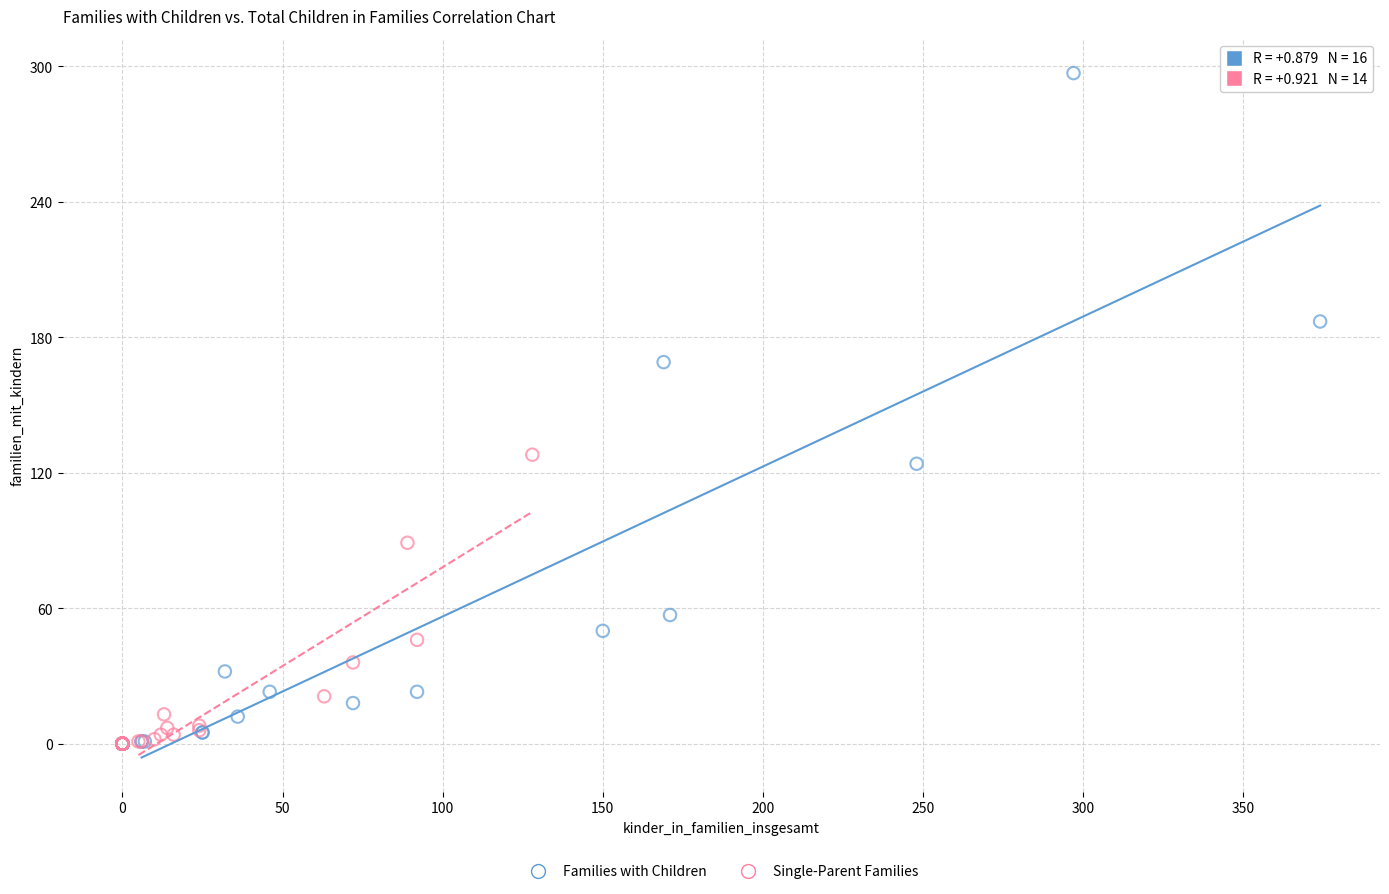

Which series has the largest Y range (max minus min)?

Families with Children